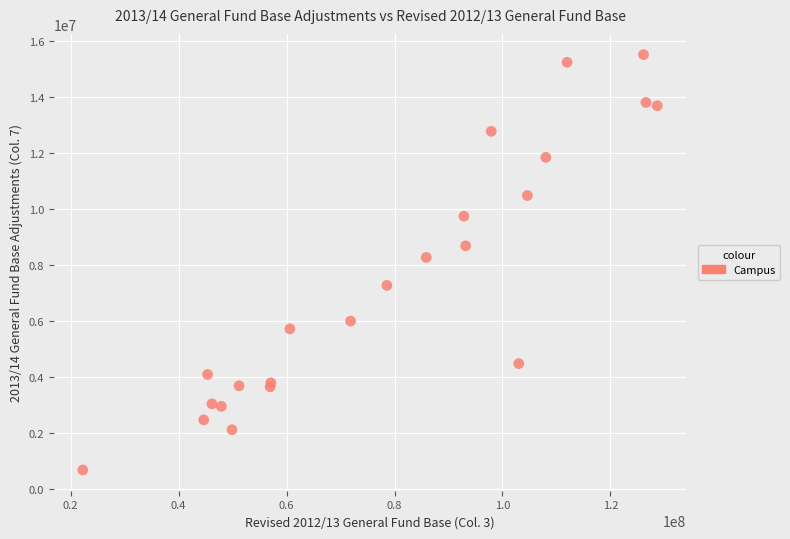

What Y value in the scatter plot is closest to 8086800?

8260100